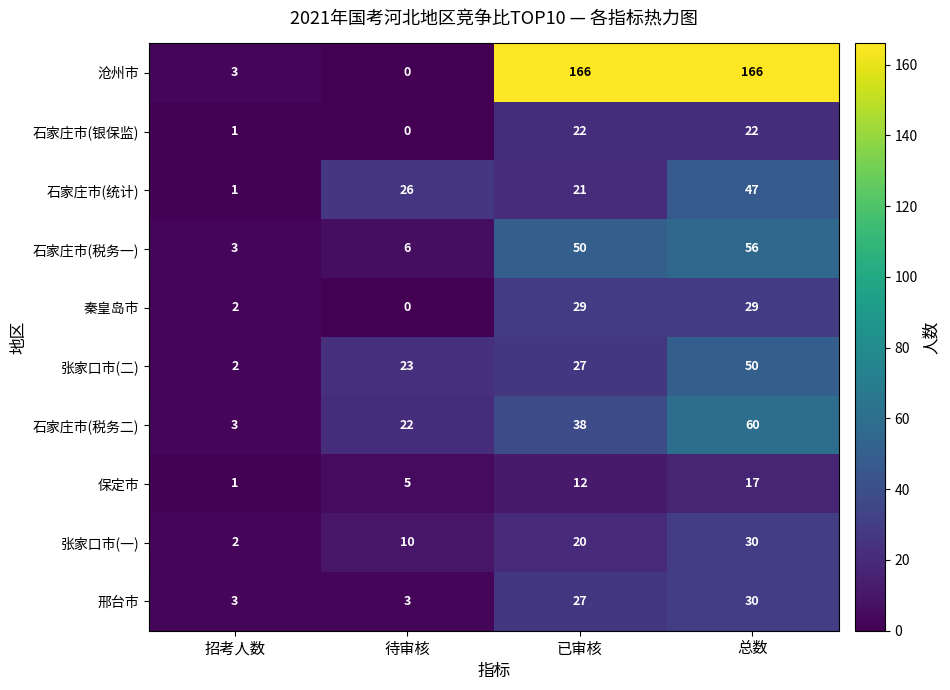

What is the difference between the 张家口市(一) values at 总数 and 待审核?

20